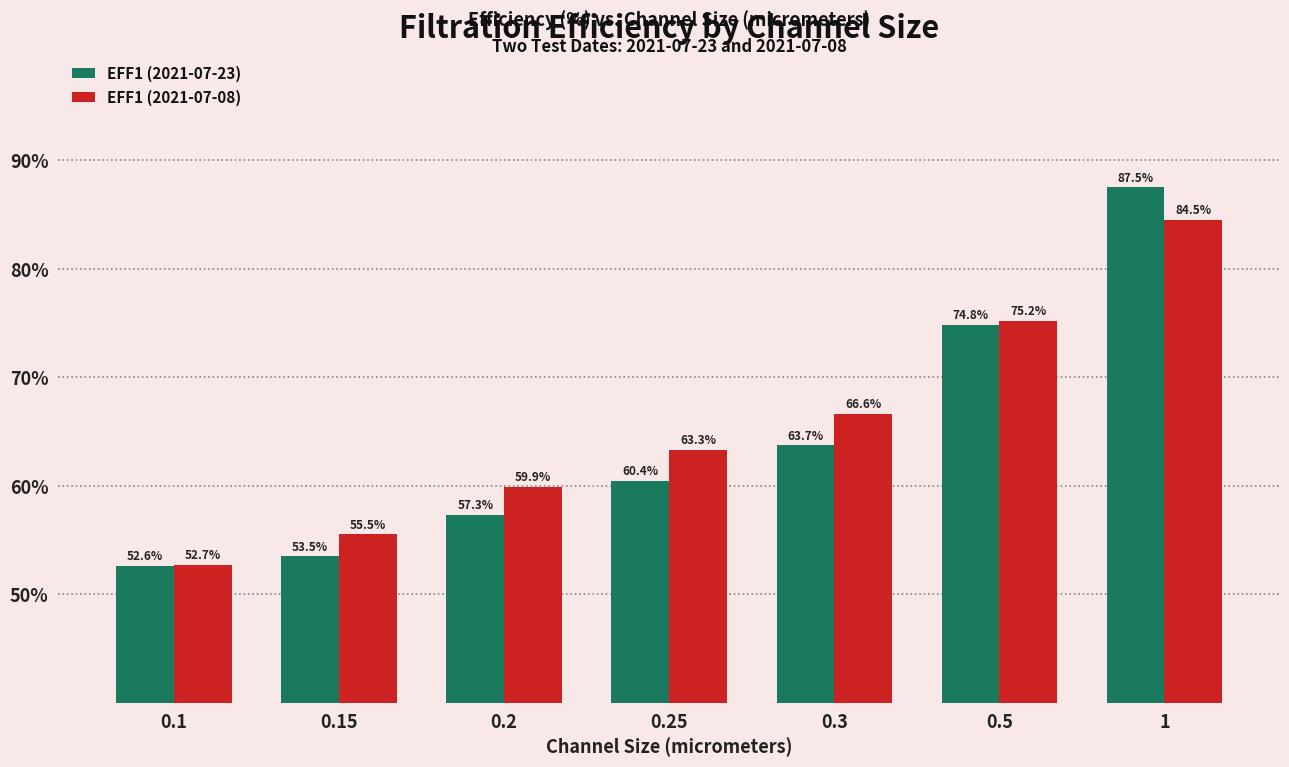

Which series has the largest range (max minus min)?

EFF1 (2021-07-23)